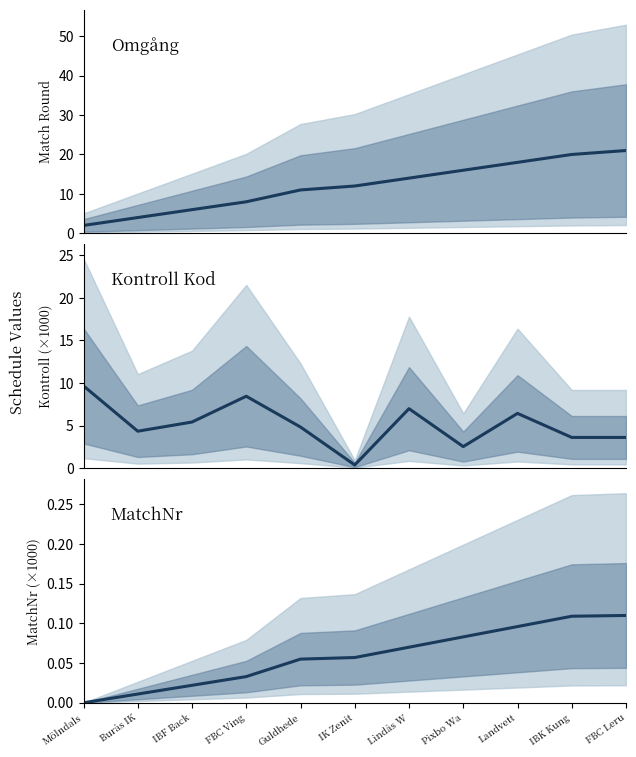

Does the chart display data point markers on the line(s)?

No